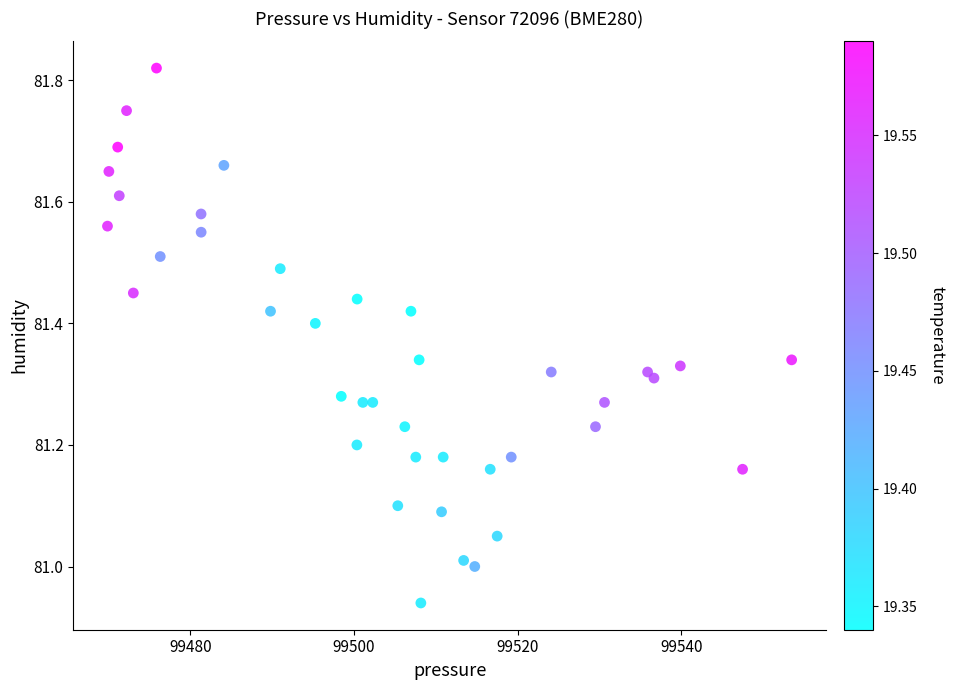

What is the range of X values (max minus min)?

83.6